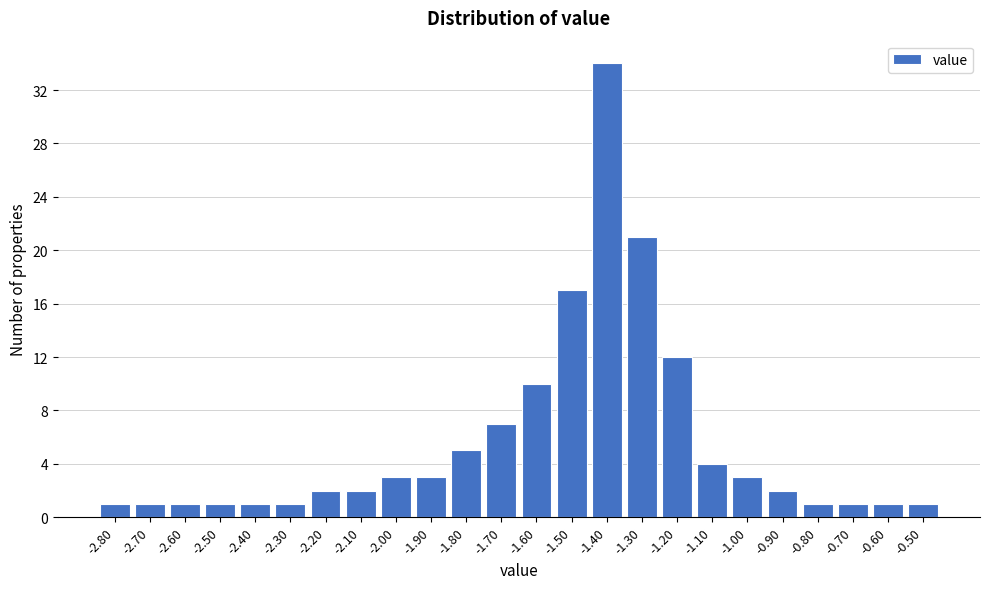

Reading left to right, list every bar in this chart as the range it spans on the x-axis followed by its height. The values are not printed on the chart, so give them approximately, as read against the axis.

-2.85 to -2.75: 1
-2.75 to -2.65: 1
-2.65 to -2.55: 1
-2.55 to -2.45: 1
-2.45 to -2.35: 1
-2.35 to -2.25: 1
-2.25 to -2.15: 2
-2.15 to -2.05: 2
-2.05 to -1.95: 3
-1.95 to -1.85: 3
-1.85 to -1.75: 5
-1.75 to -1.65: 7
-1.65 to -1.55: 10
-1.55 to -1.45: 17
-1.45 to -1.35: 34
-1.35 to -1.25: 21
-1.25 to -1.15: 12
-1.15 to -1.05: 4
-1.05 to -0.95: 3
-0.95 to -0.85: 2
-0.85 to -0.75: 1
-0.75 to -0.65: 1
-0.65 to -0.55: 1
-0.55 to -0.45: 1